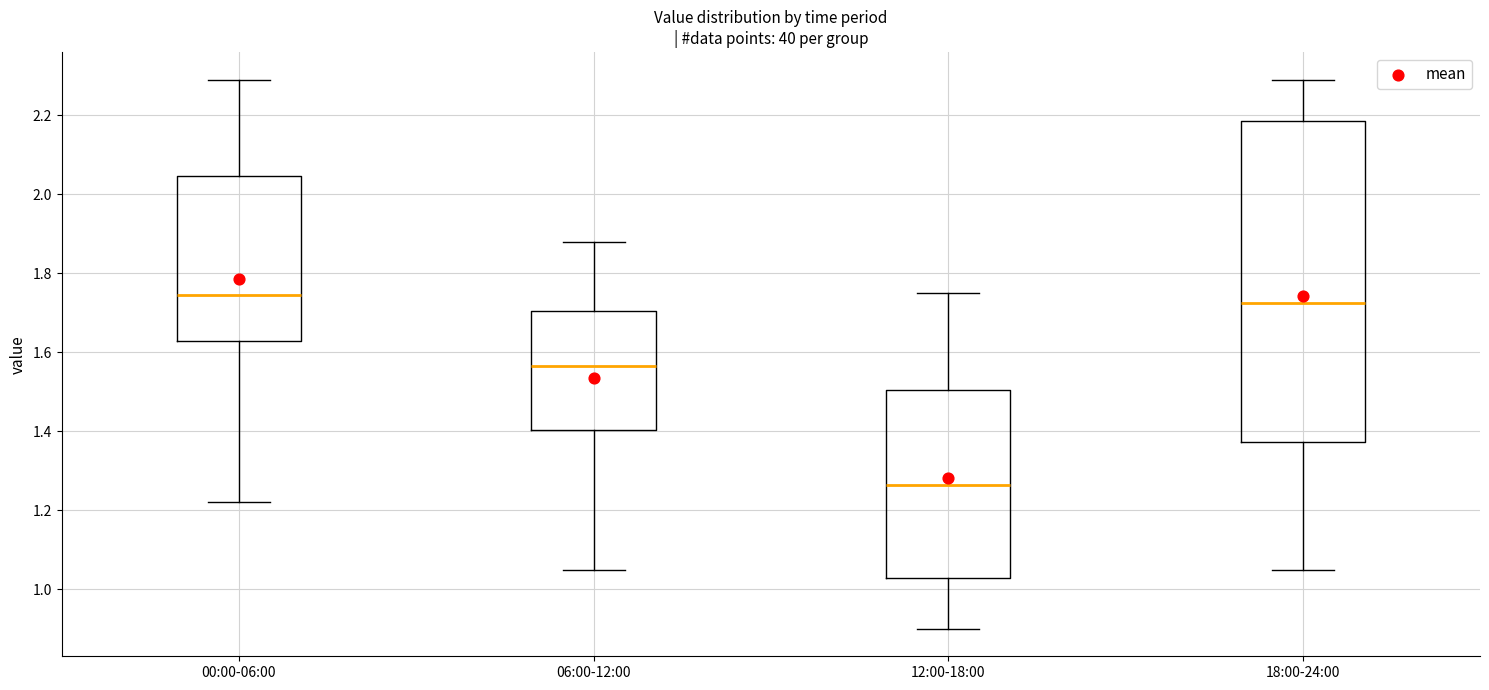

Which box is the tallest, from its lower edge to its upper edge?

18:00-24:00